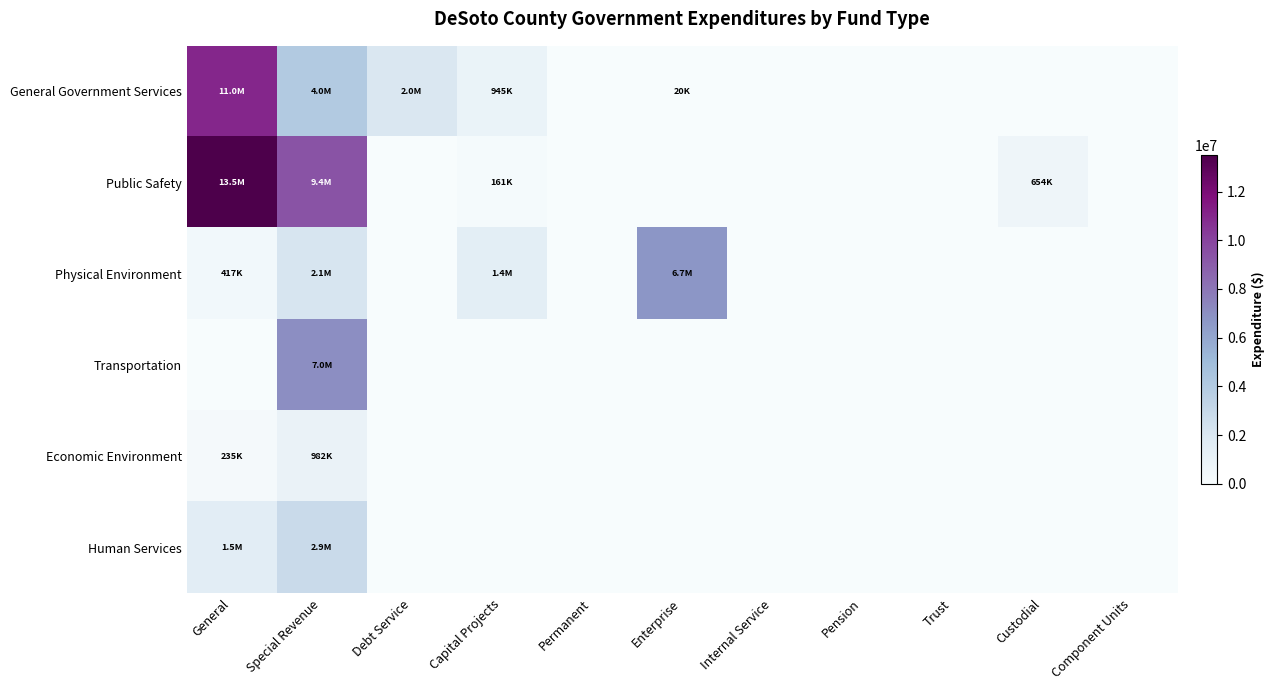

Reading left to right, list all the values displayed in this chart.

General Government Services: General=10979656	Special Revenue=4009079	Debt Service=1985208	Capital Projects=945000	Permanent=0	Enterprise=19540	Internal Service=0	Pension=0	Trust=0	Custodial=0	Component Units=0
Public Safety: General=13487473	Special Revenue=9365453	Debt Service=0	Capital Projects=160996	Permanent=0	Enterprise=0	Internal Service=0	Pension=0	Trust=0	Custodial=653784	Component Units=0
Physical Environment: General=417493	Special Revenue=2122941	Debt Service=0	Capital Projects=1435587	Permanent=0	Enterprise=6712646	Internal Service=0	Pension=0	Trust=0	Custodial=0	Component Units=0
Transportation: General=0	Special Revenue=7010854	Debt Service=0	Capital Projects=0	Permanent=0	Enterprise=0	Internal Service=0	Pension=0	Trust=0	Custodial=0	Component Units=0
Economic Environment: General=234562	Special Revenue=981535	Debt Service=0	Capital Projects=0	Permanent=0	Enterprise=0	Internal Service=0	Pension=0	Trust=0	Custodial=0	Component Units=0
Human Services: General=1517055	Special Revenue=2865511	Debt Service=0	Capital Projects=0	Permanent=0	Enterprise=0	Internal Service=0	Pension=0	Trust=0	Custodial=0	Component Units=0